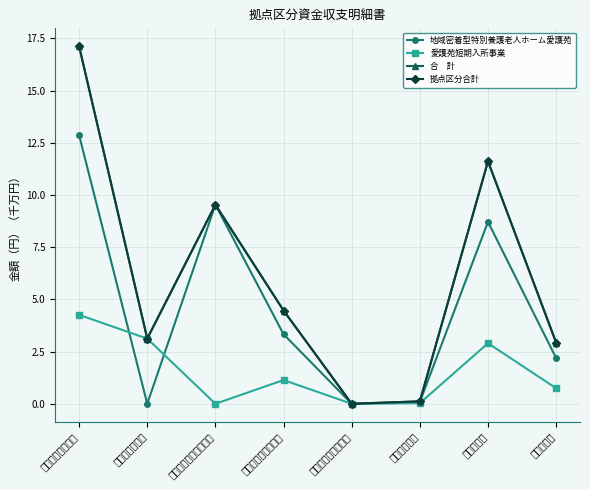

The 拠点区分合計 series shows 4.2 at 事業費支出. True or false?

False